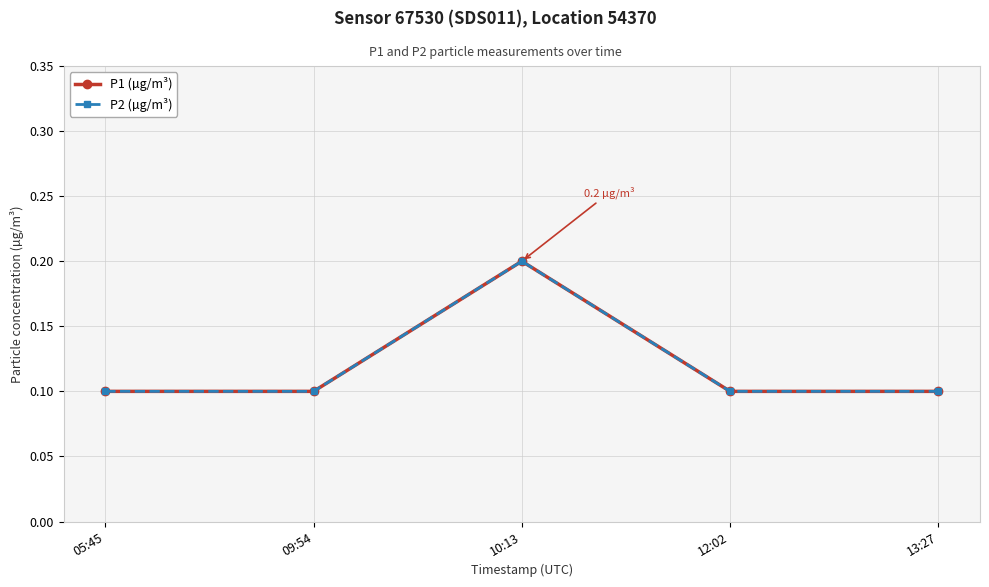

At which label does P1 (µg/m³) reach its minimum?

05:45